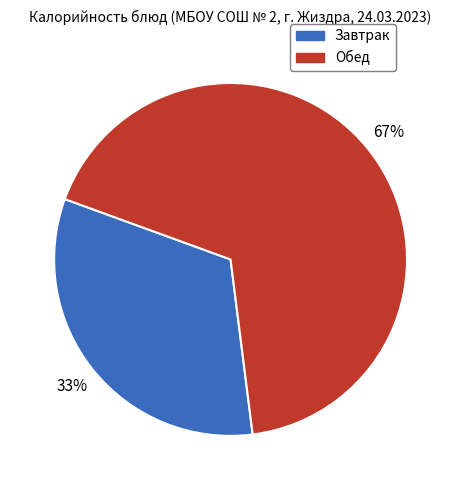

Which category has the biggest portion of the pie?

Обед